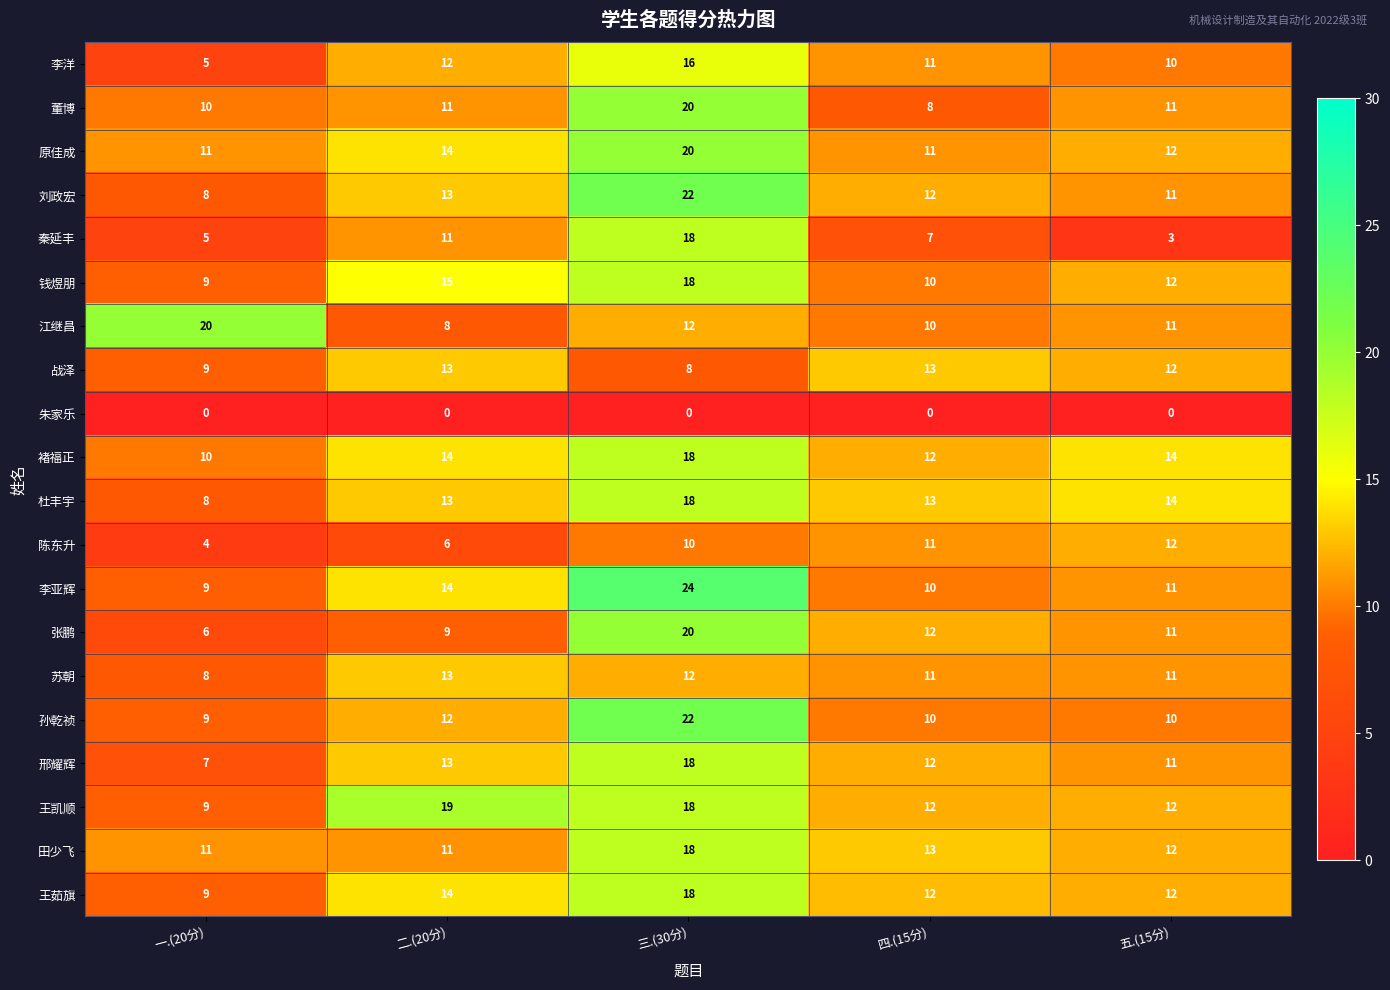

What is the difference between the highest and lowest values at 四.(15分)?

13